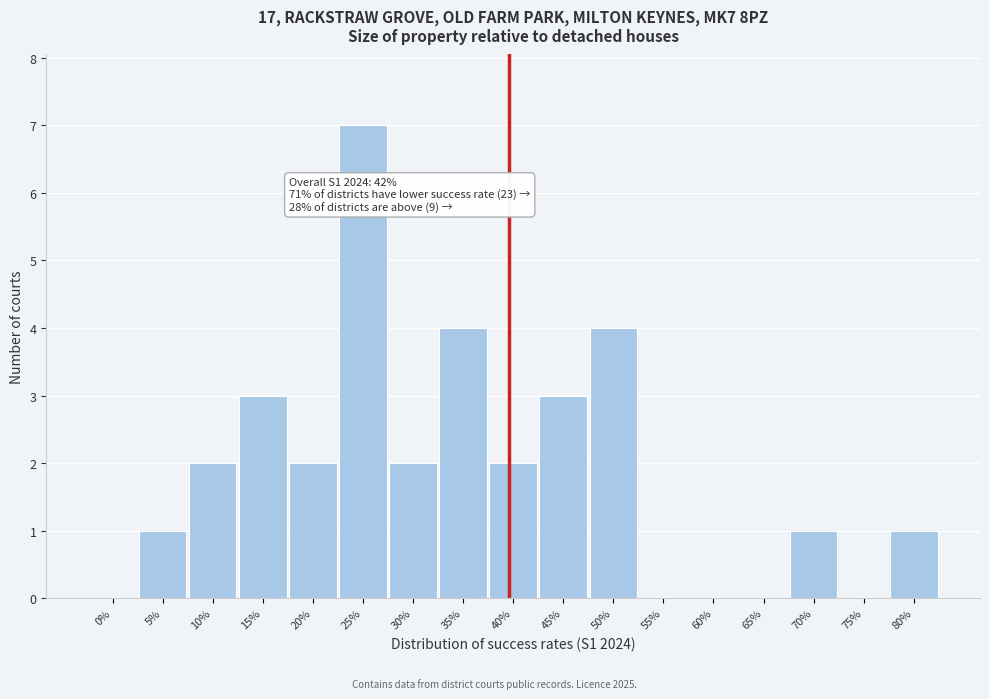

Reading left to right, list all the values displayed in this chart.

0%=0	5%=1	10%=2	15%=3	20%=2	25%=7	30%=2	35%=4	40%=2	45%=3	50%=4	55%=0	60%=0	65%=0	70%=1	75%=0	80%=1